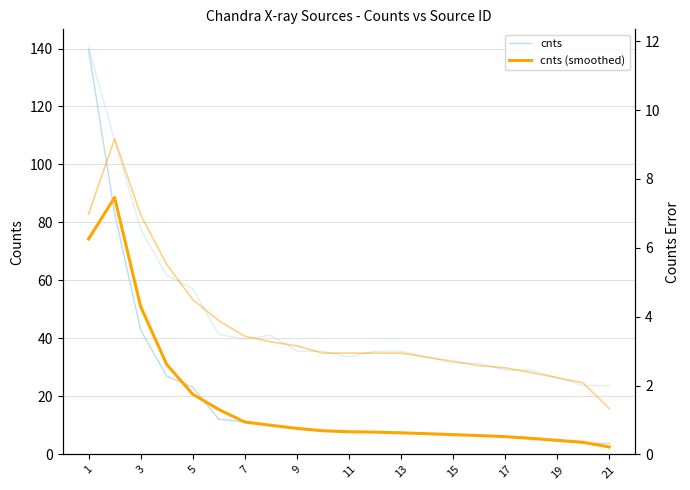

How many interior local peaks does the cnts (smoothed) series have?

1